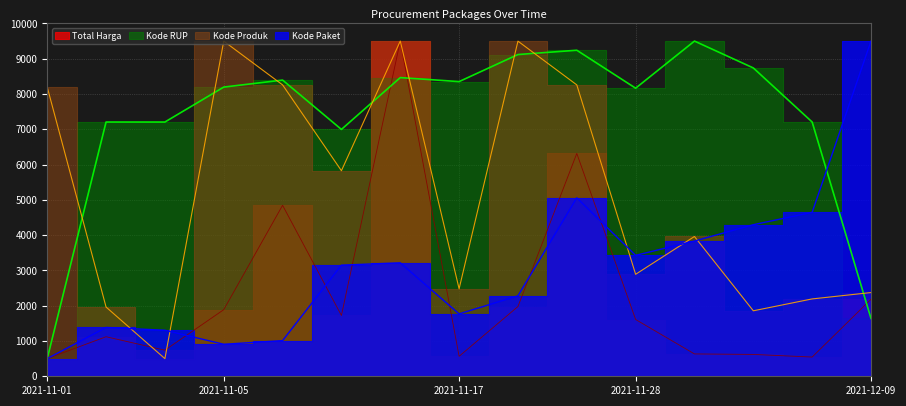

Which category has the highest value in the Kode Produk series?

2021-11-11